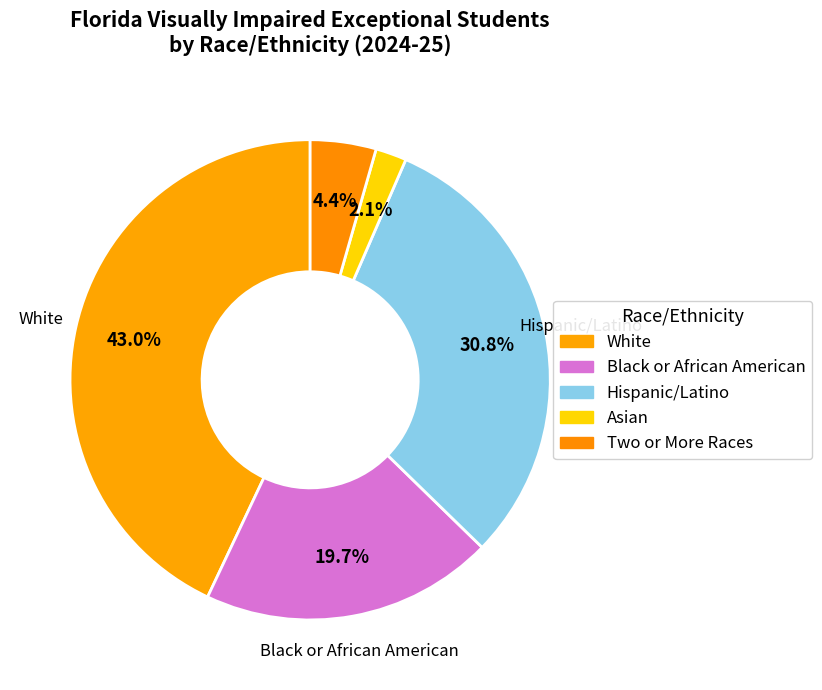

To the nearest percent, what is the difference between the largest and smallest slice percentages?

41%